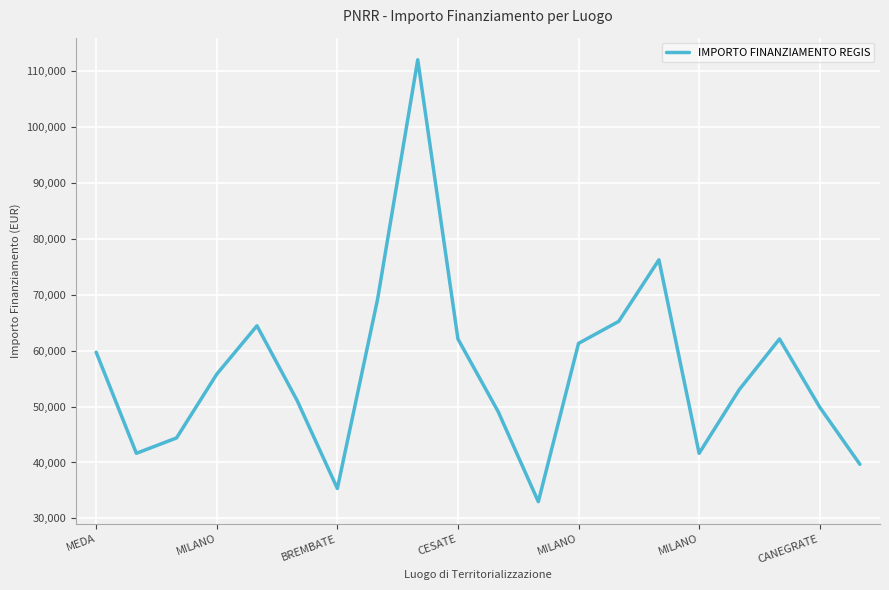

What is the difference between the maximum and minimum values?

78953.6